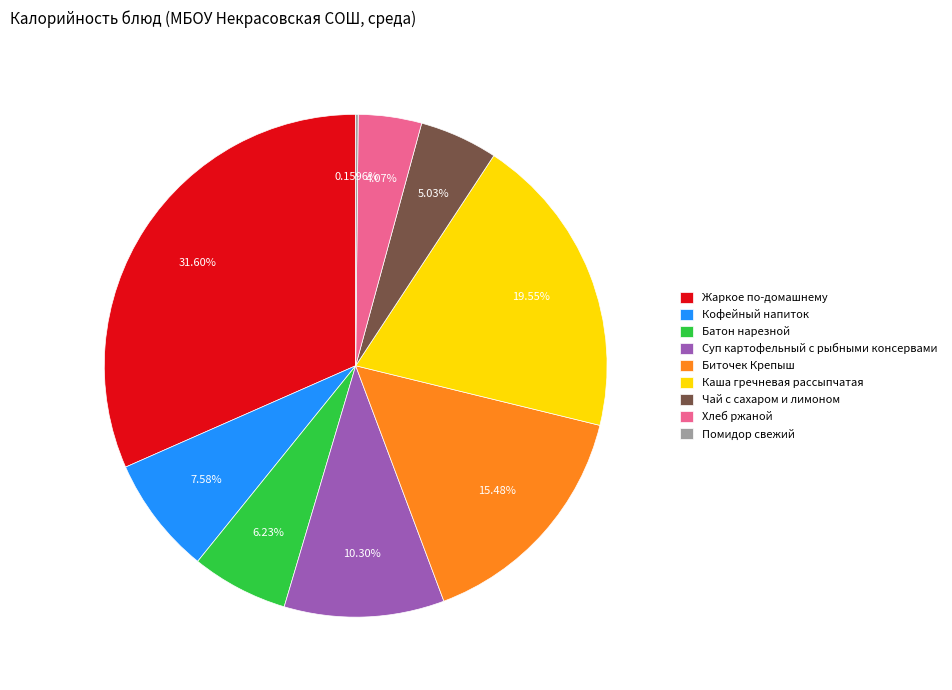

Does Кофейный напиток account for over 50% of the chart?

No